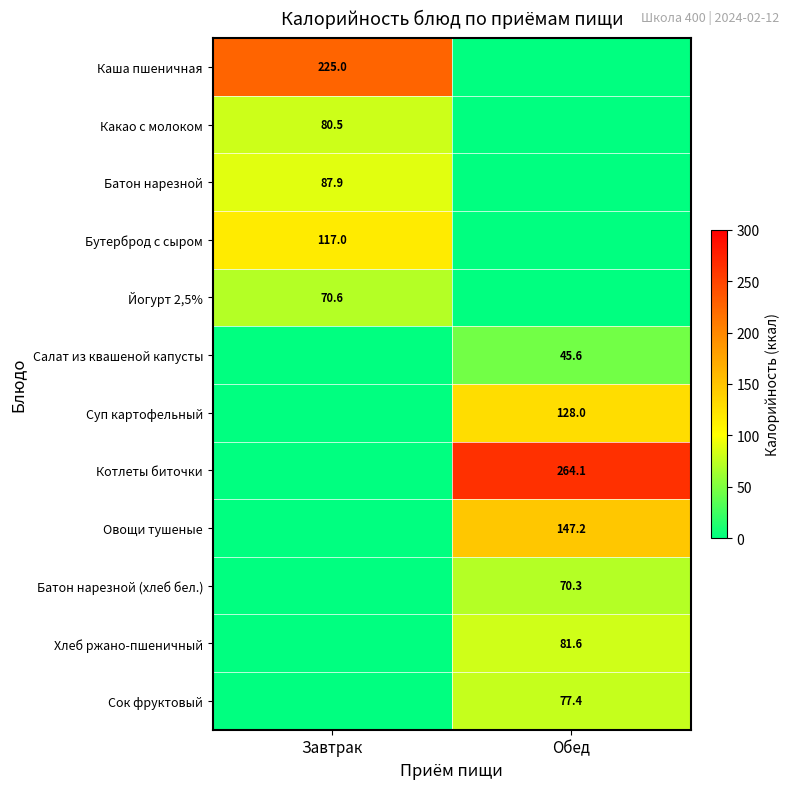

Is the value of Овощи тушеные at Обед greater than the value of Сок фруктовый at Обед?

Yes